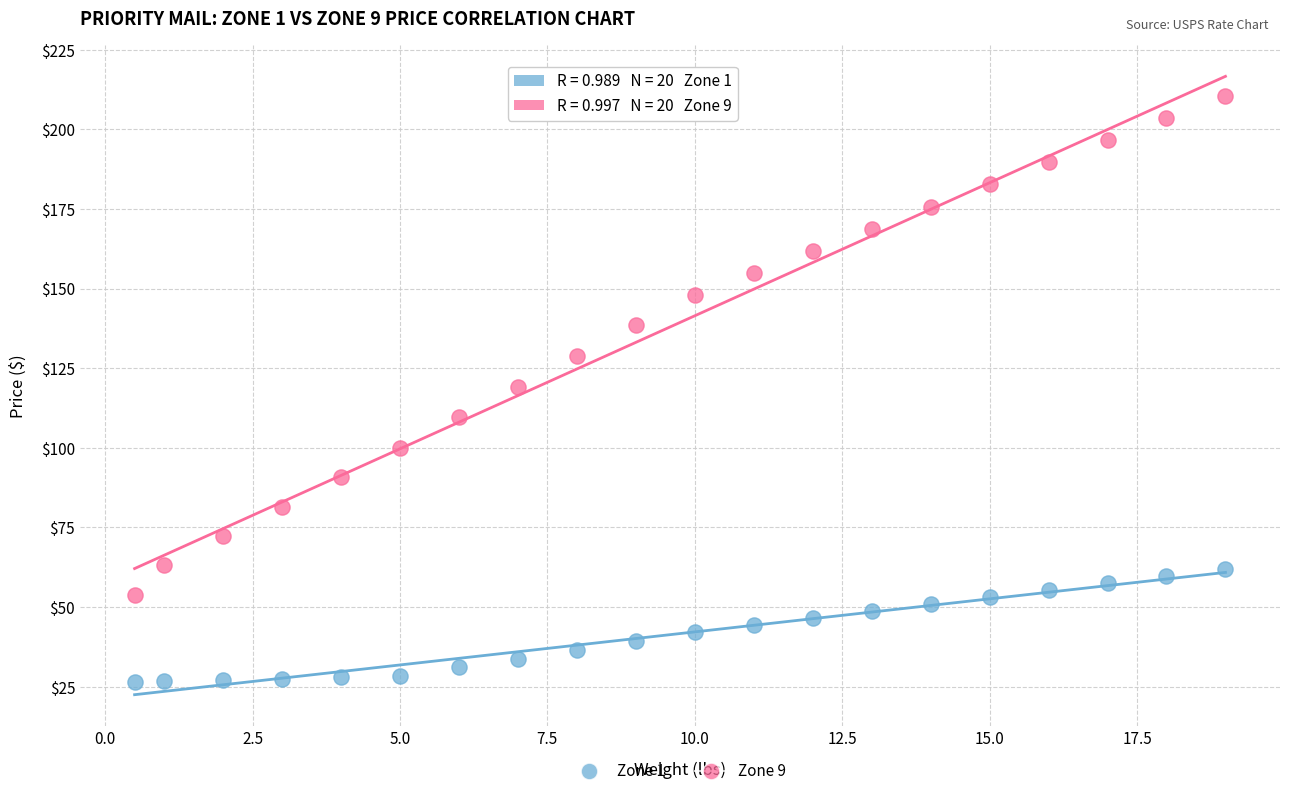

Which series has the largest Y range (max minus min)?

Zone 9